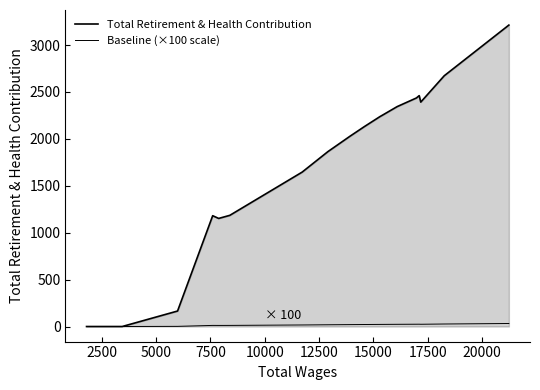

What is the average value of the Total Retirement & Health Contribution series?

1742.6